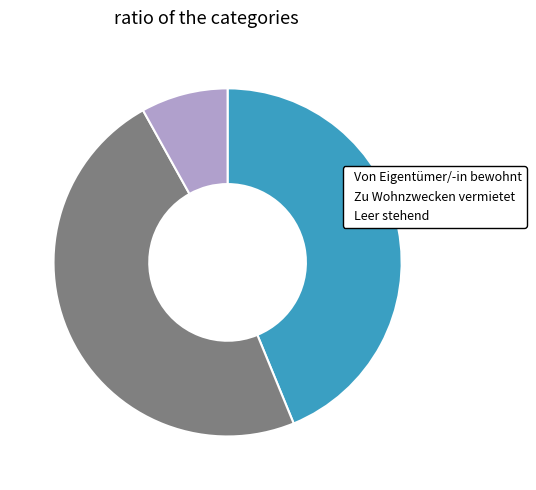

What is the ratio of the value at Zu Wohnzwecken vermietet to the value at Von Eigentümer/-in bewohnt?

1.1